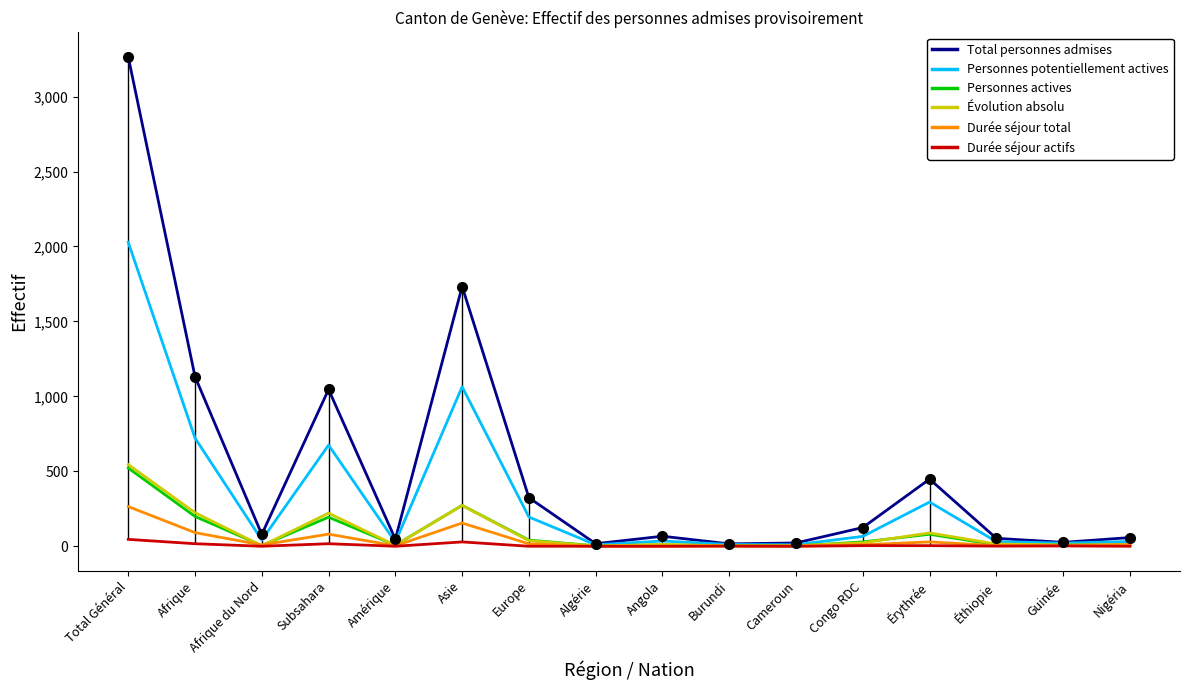

How many lines are shown in the chart?

6